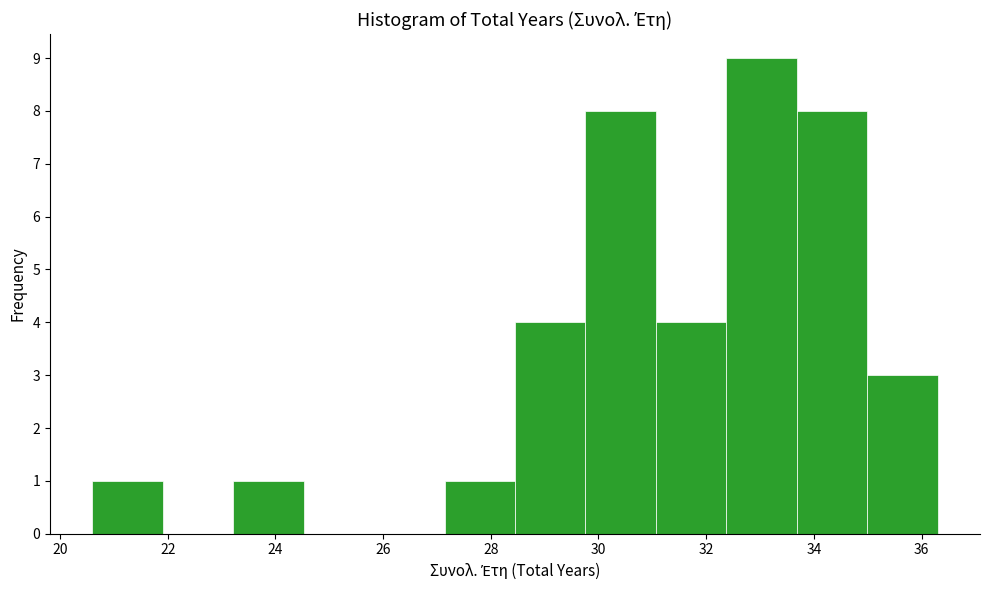

What is the height of the bar covering 20.6 to 22.0 on the x-axis? Neither the bar edges nor the heights are printed on the chart, so give them approximately, as read against the axes.

1